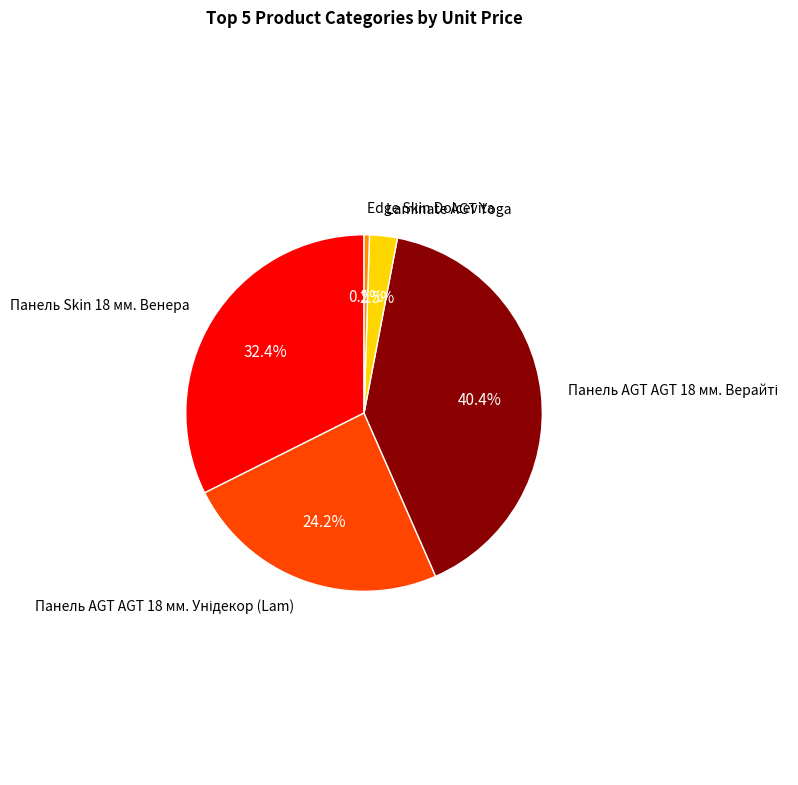

How many segments does this pie chart have?

5